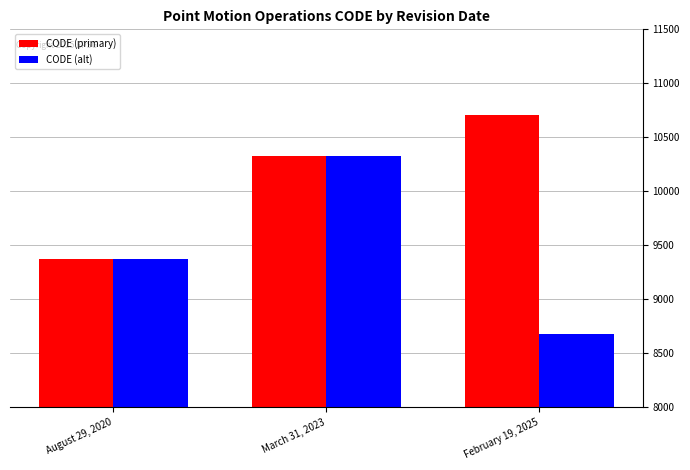

At which label is CODE (primary) closest to 10041?

March 31, 2023